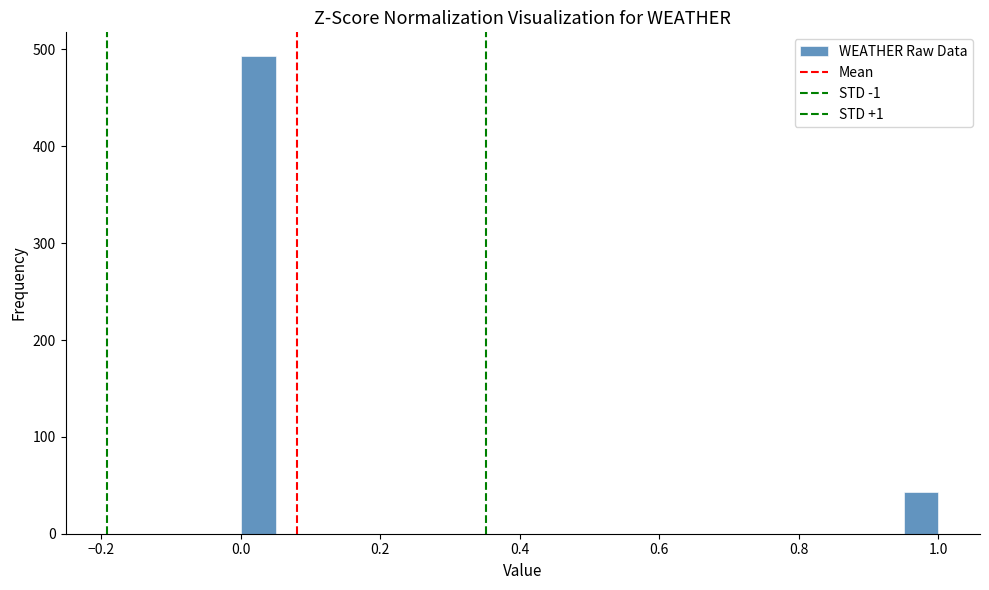

Read against the x-axis, roughly where is the centre of the tallest bar?

0.02